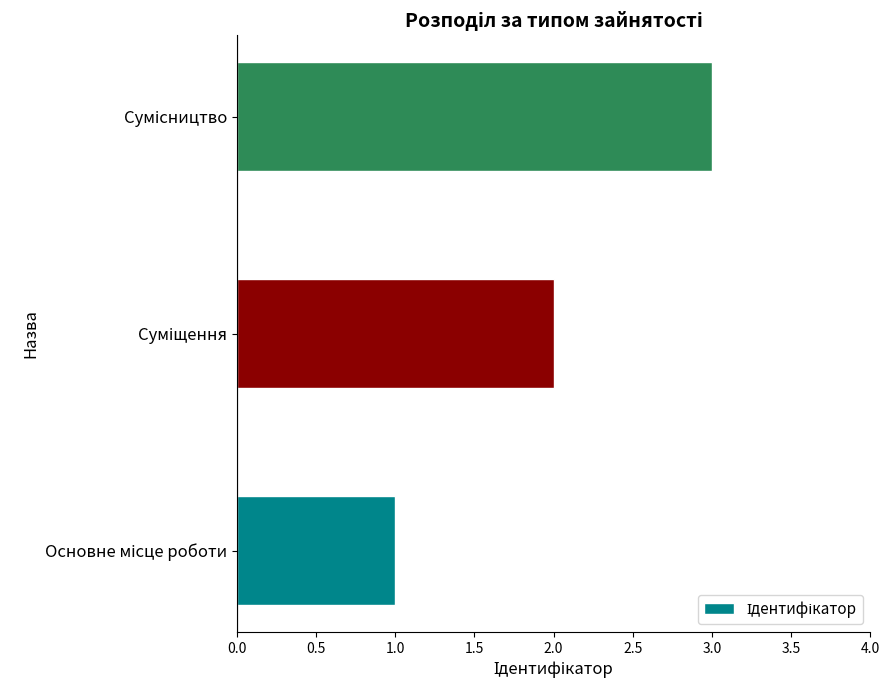

What is the greatest value displayed?

3